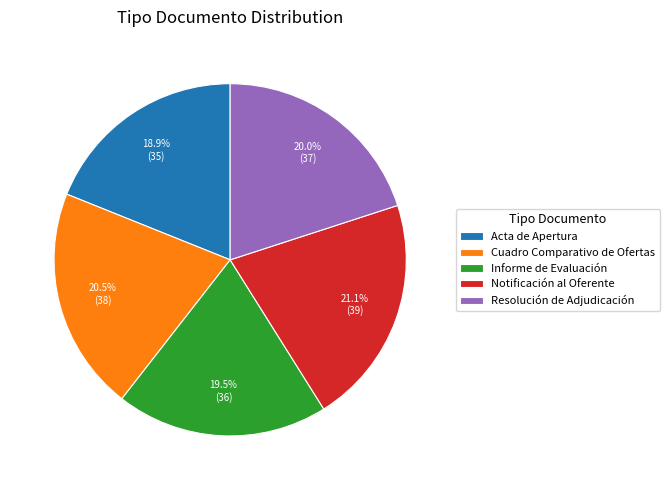

Is it true that Resolución de Adjudicación is 20% of the pie?

True